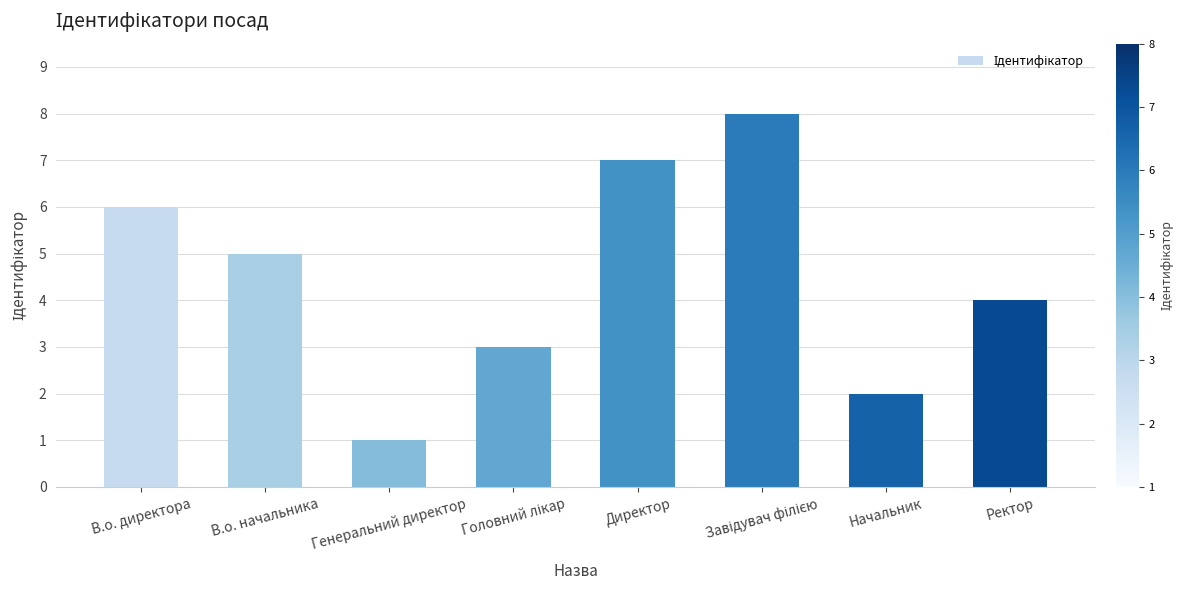

Count the number of data series in this chart.

1